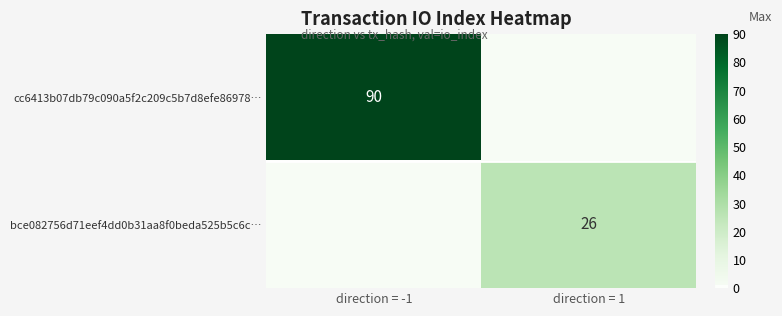

The value of cc6413b07db79c090a5f2c209c5b7d8efe86978… at direction = -1 is 90. True or false?

True